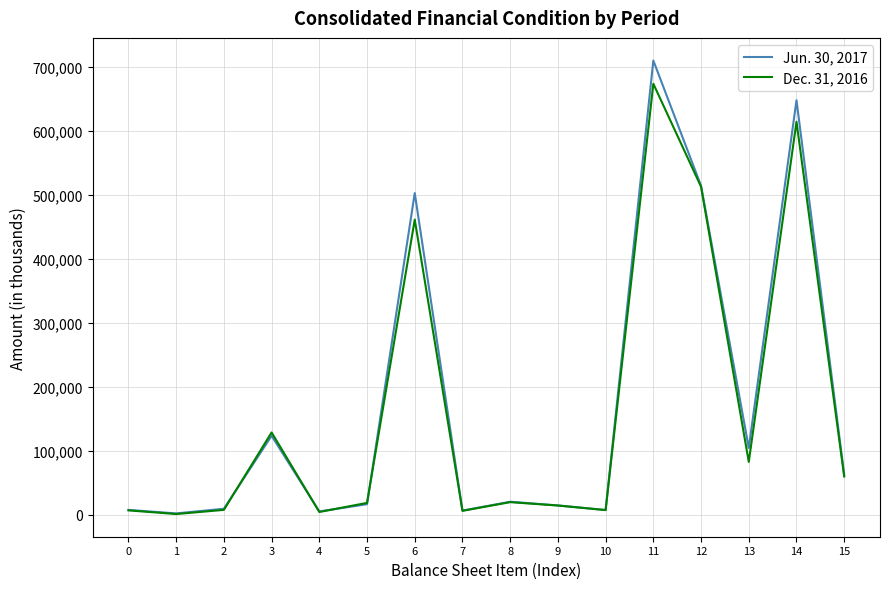

How many distinct data groups are displayed?

2